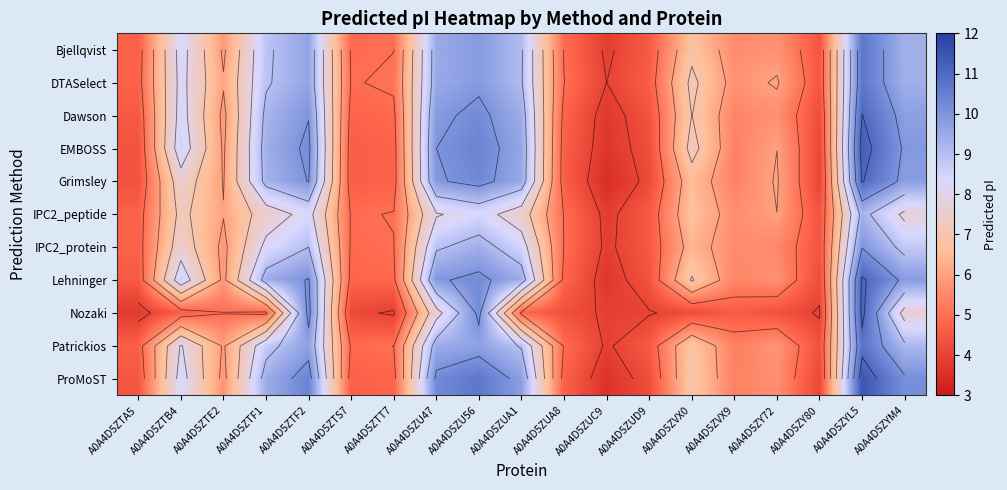

Which has a higher value, A0A4D5ZTA5 or A0A4D5ZUA8?

A0A4D5ZUA8